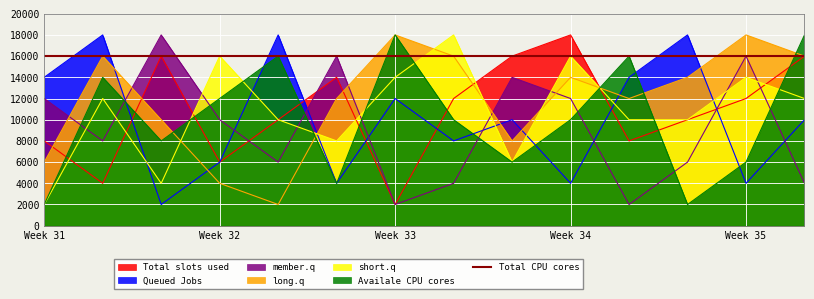

What is the highest value of the Availale CPU cores series?

18000